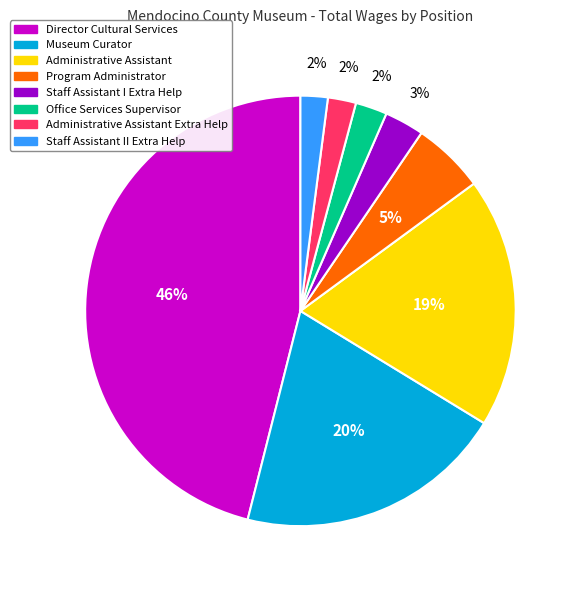

The Program Administrator slice represents 5% of the pie. True or false?

True